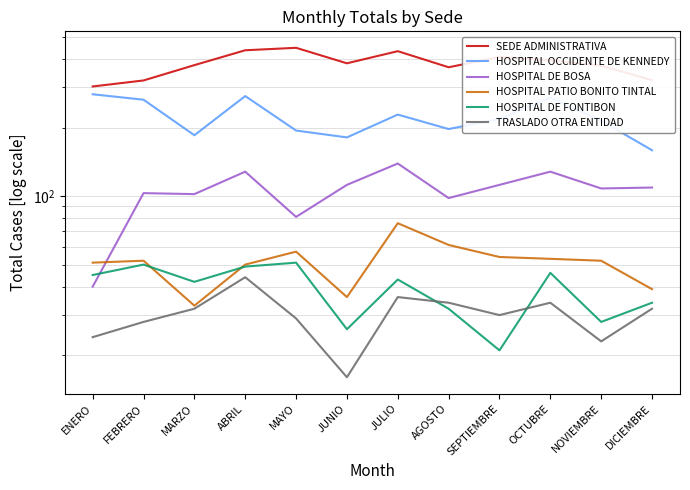

Does the chart have visible grid lines?

Yes